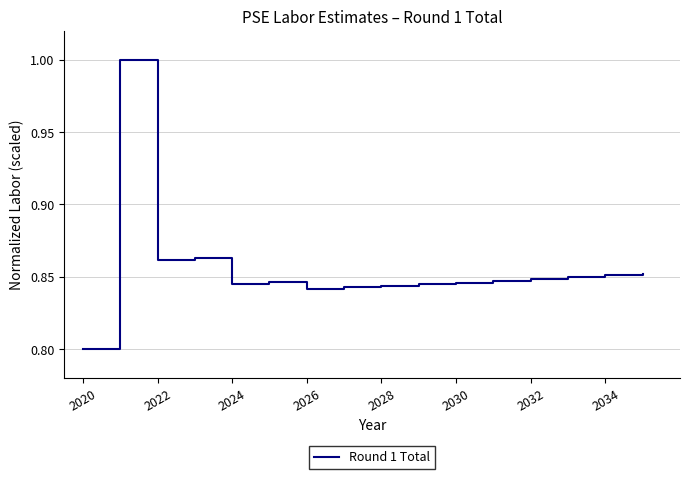

Count the number of data series in this chart.

1